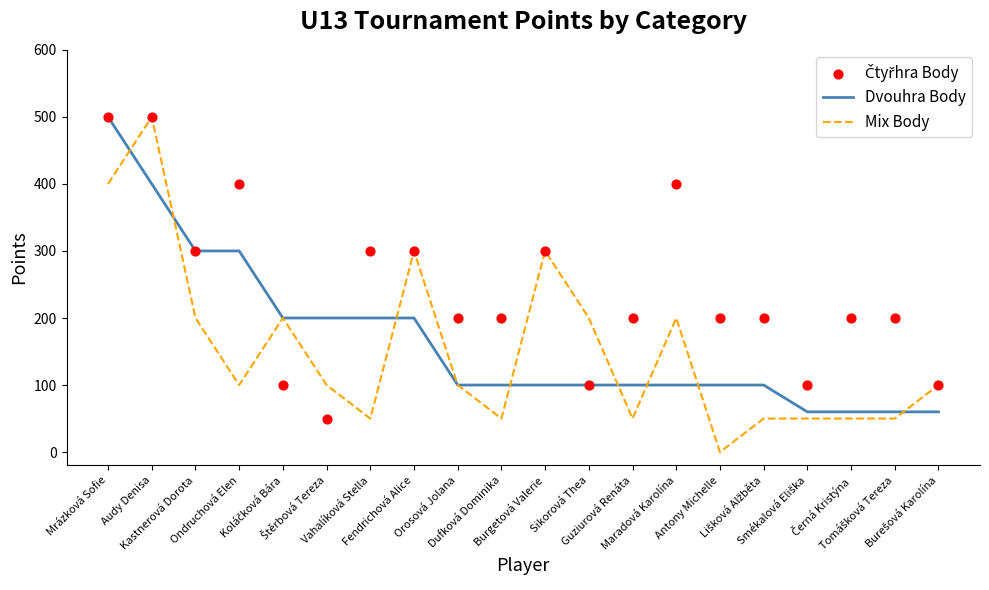

Which series has the largest Y range (max minus min)?

Mix Body